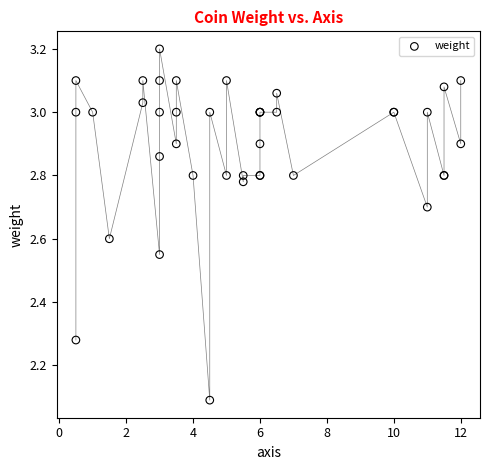

What Y value in the scatter plot is closest to 2?

2.1